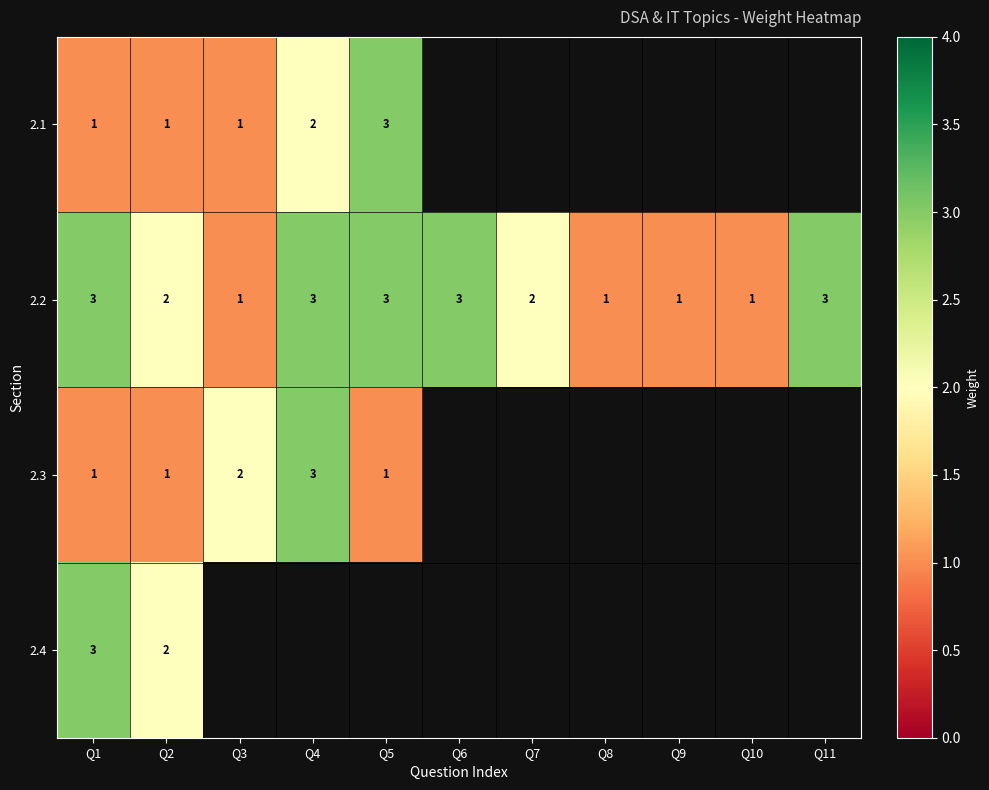

What is the maximum value for 2.2?

3